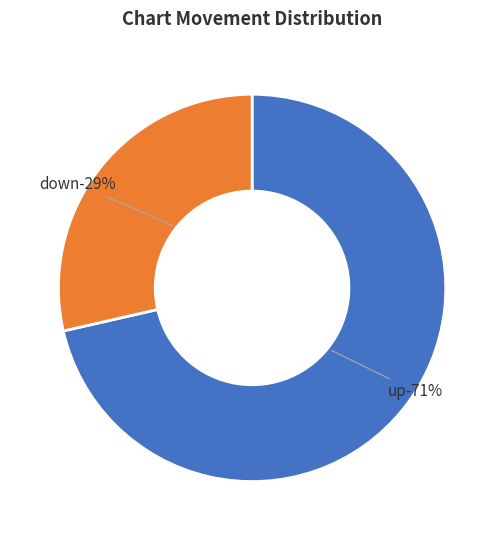

What percentage is the up slice, to the nearest percent?

71%